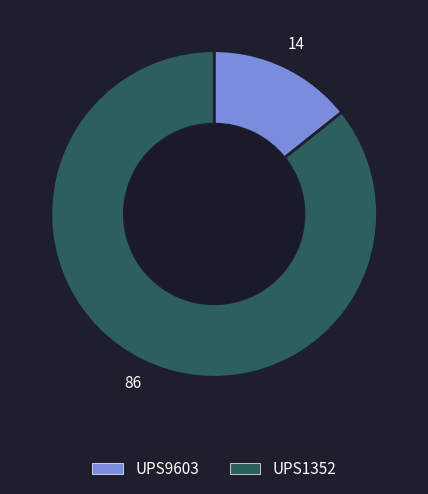

How many segments does this pie chart have?

2